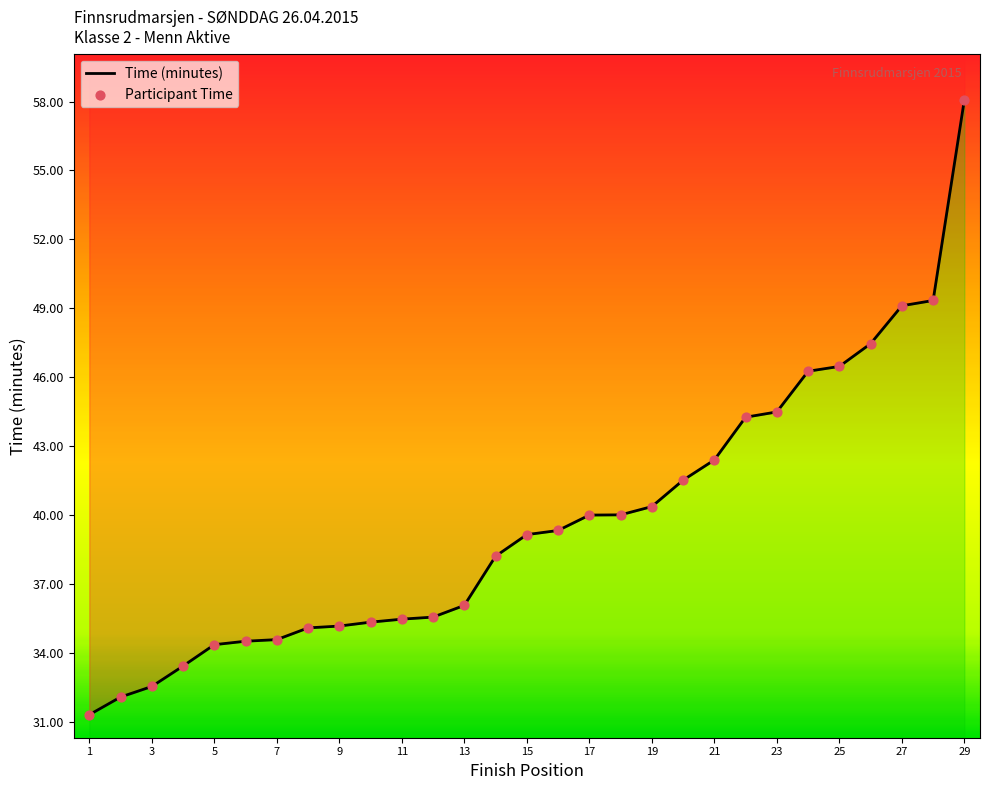

Which series has the largest total across all categories?

Time (minutes)